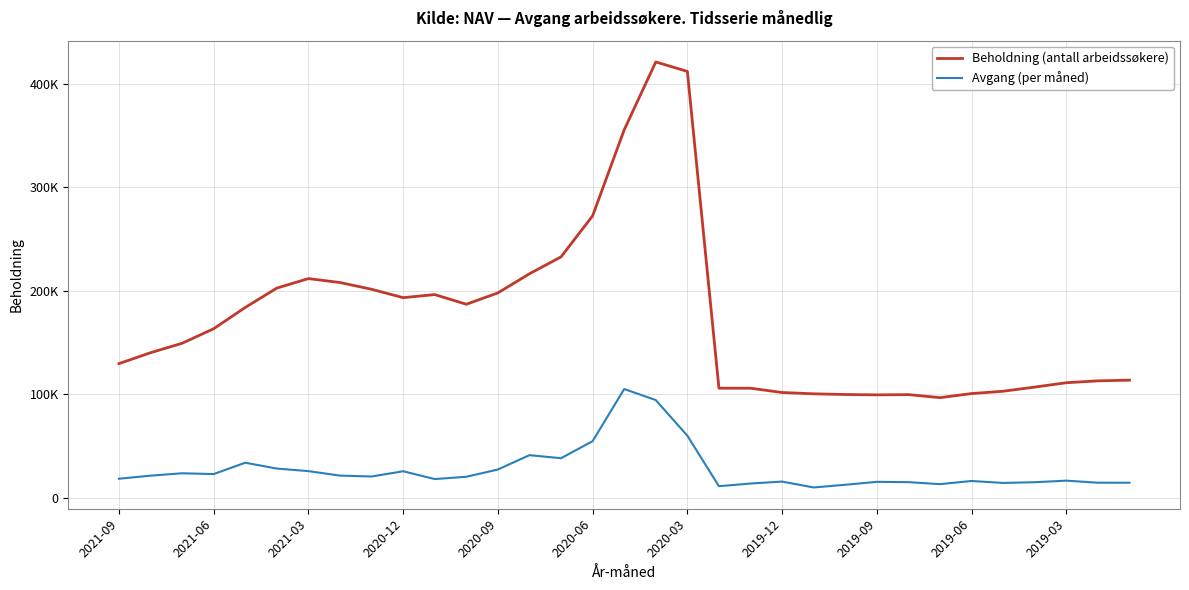

What is the difference between the maximum and minimum values in the Avgang (per måned) series?

95071